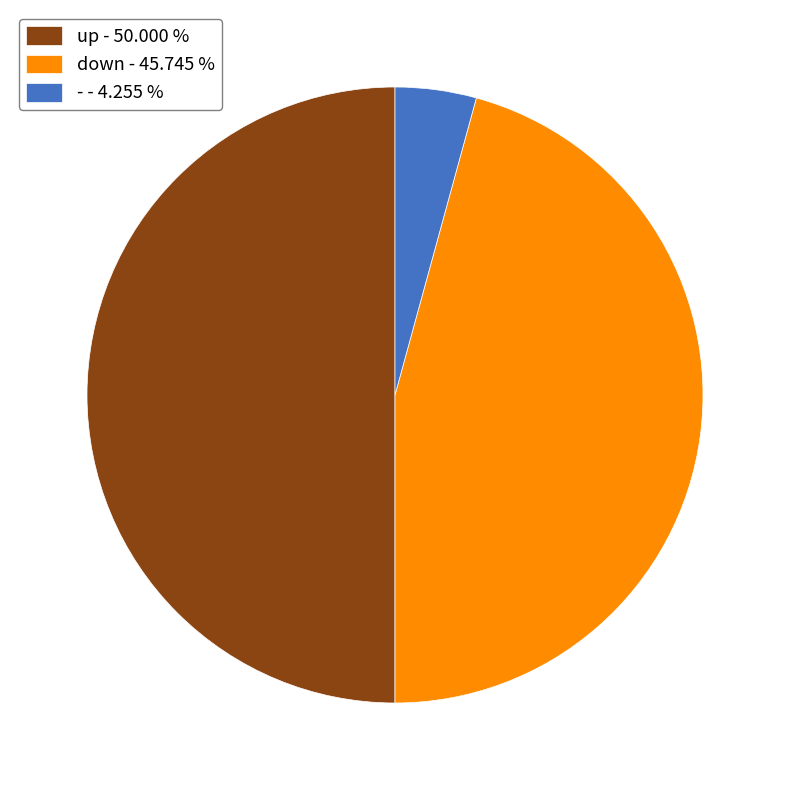

Is down - 45.745 % the majority of the pie?

No